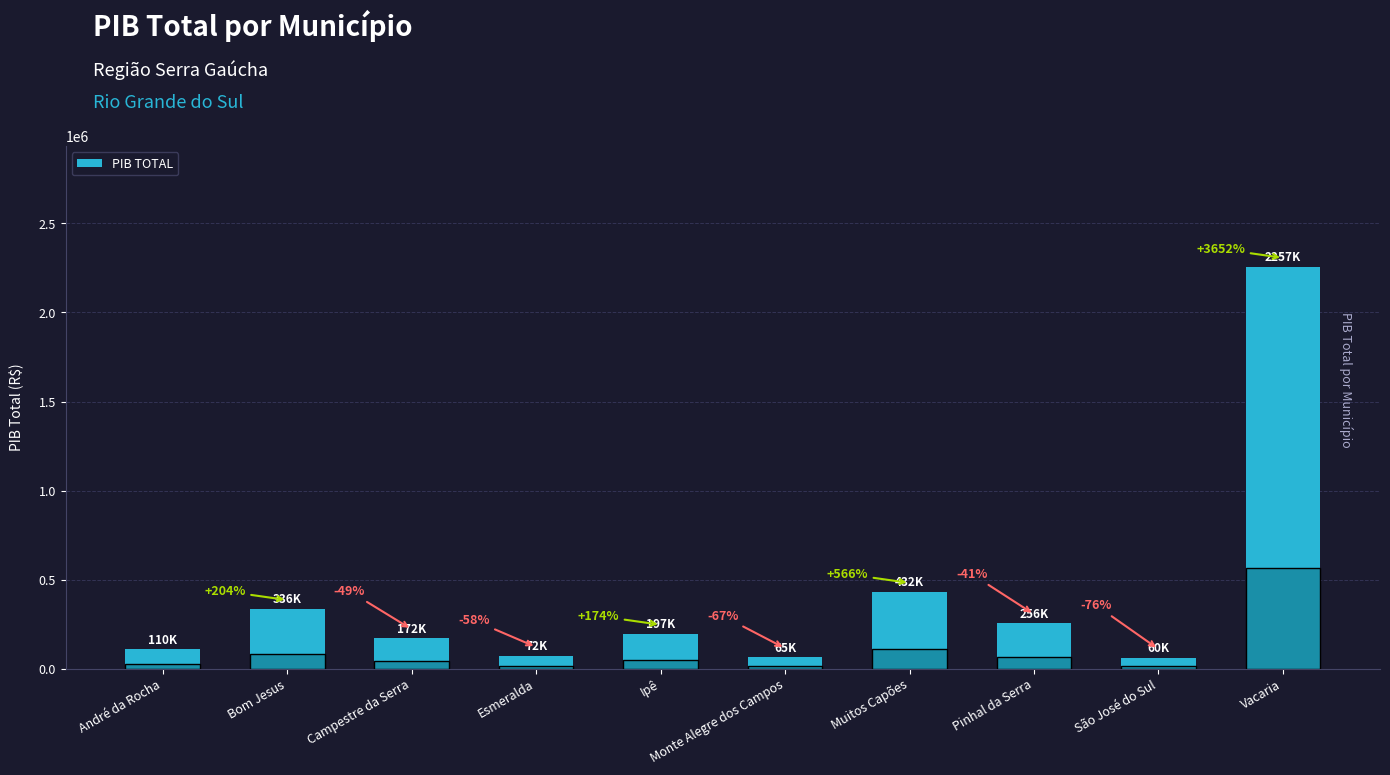

Are the bars horizontal?

No